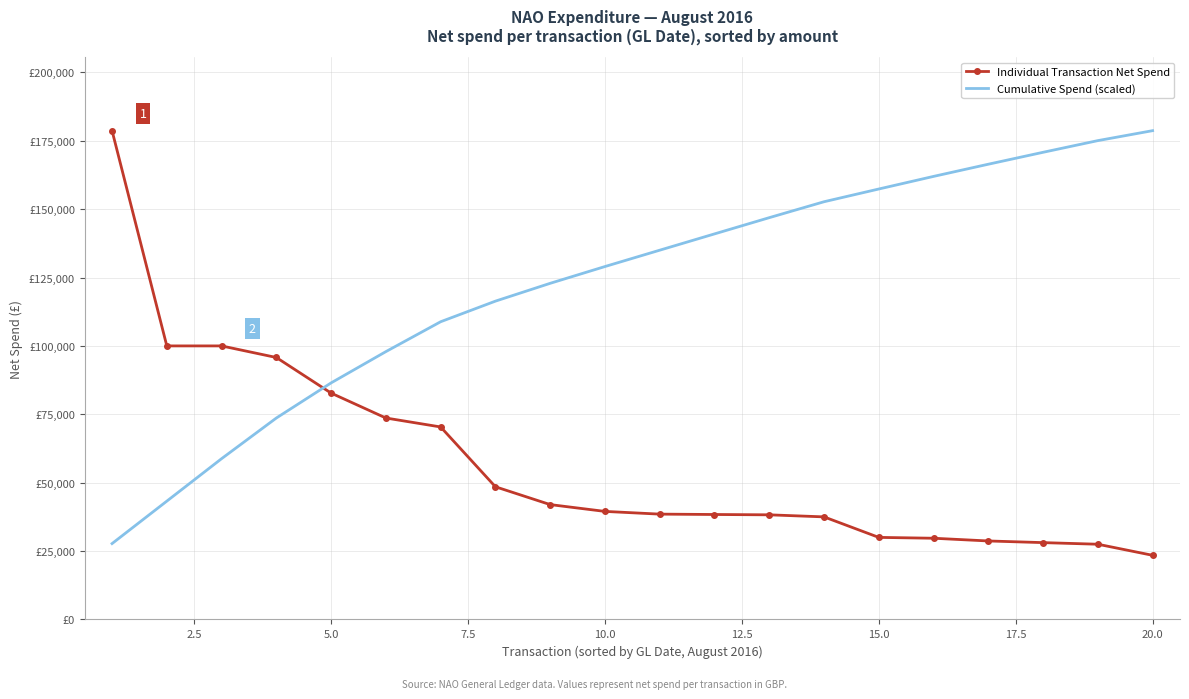

What are all the series names shown in the legend?

Individual Transaction Net Spend, Cumulative Spend (scaled)